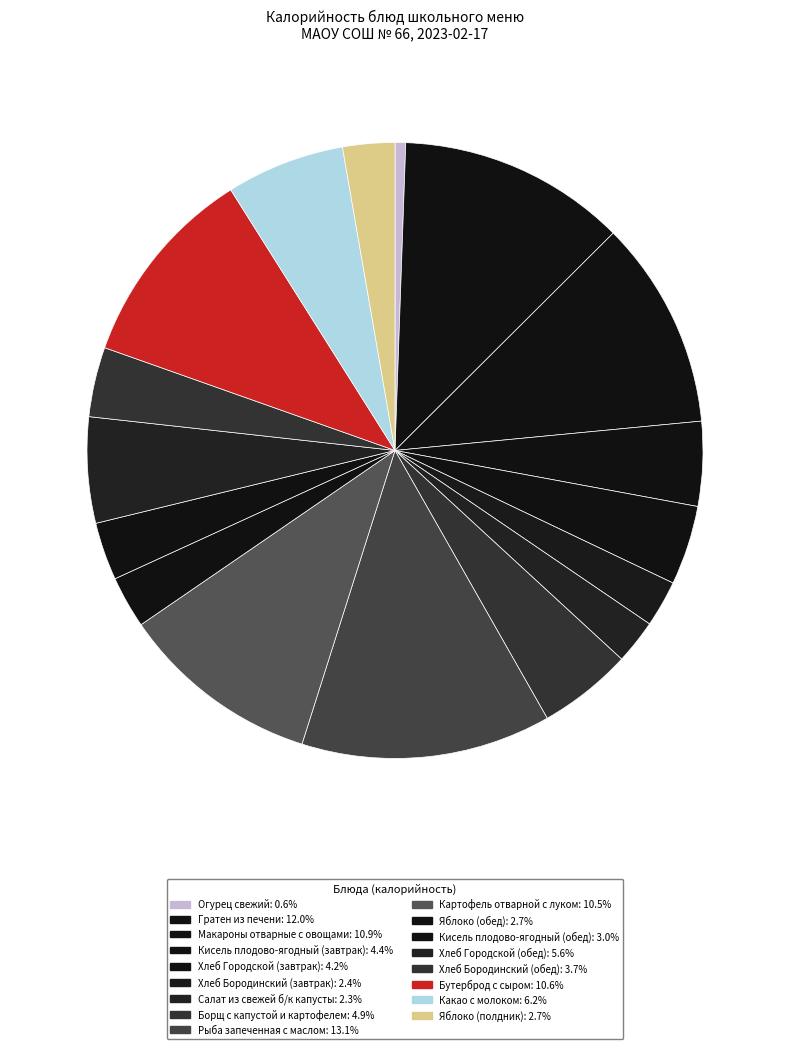

To the nearest percent, what percentage of the pie is Кисель плодово-ягодный (обед)?

3%